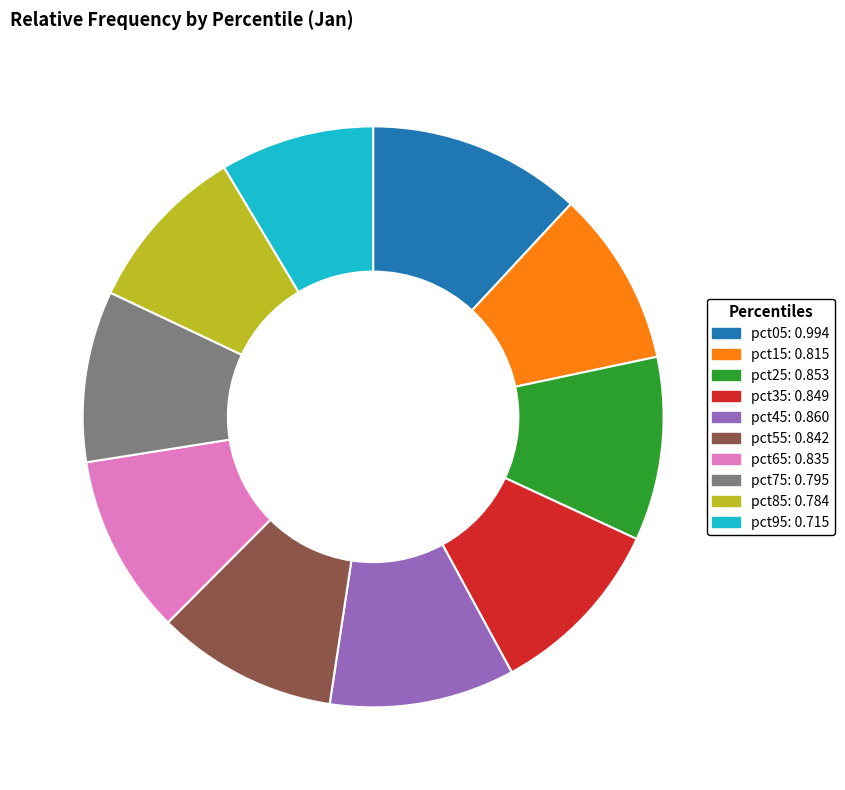

Between pct05: 0.994 and pct45: 0.860, which is larger?

pct05: 0.994